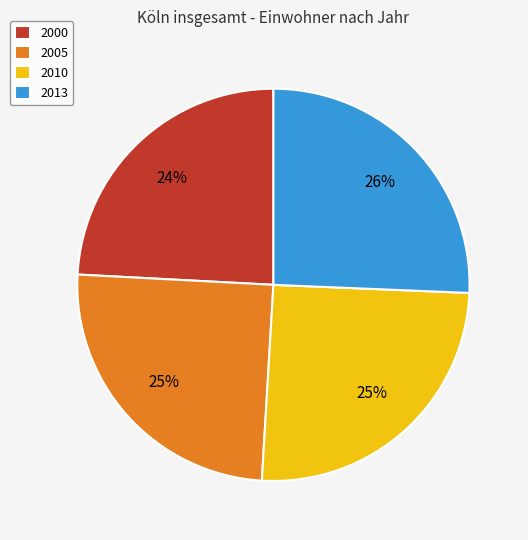

What is the smallest slice in the pie chart?

2000